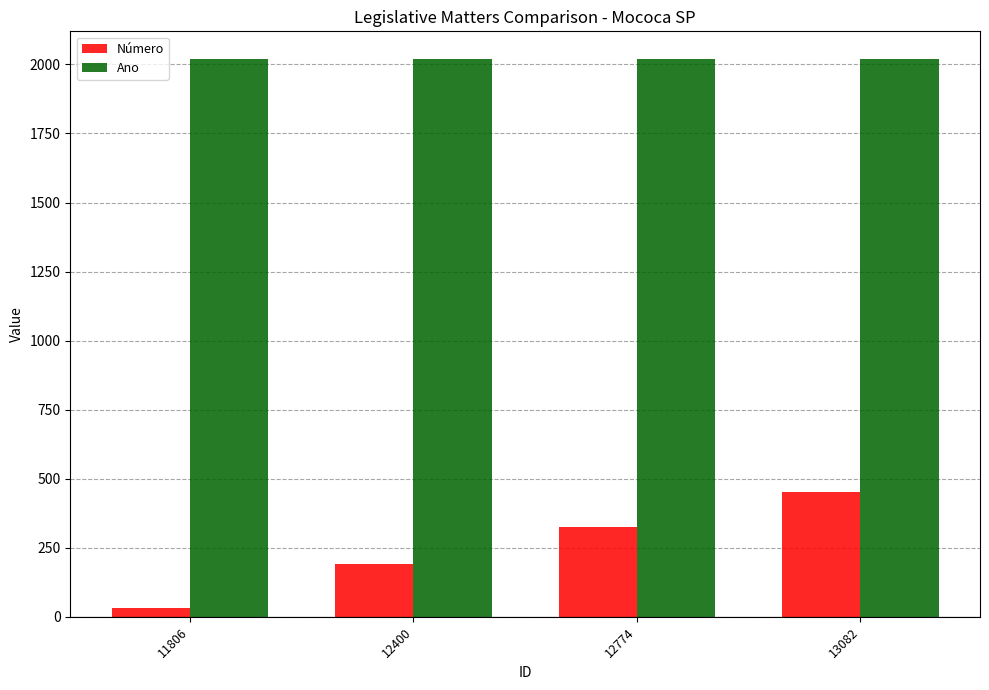

What is the total value across all series at 12774?

2344